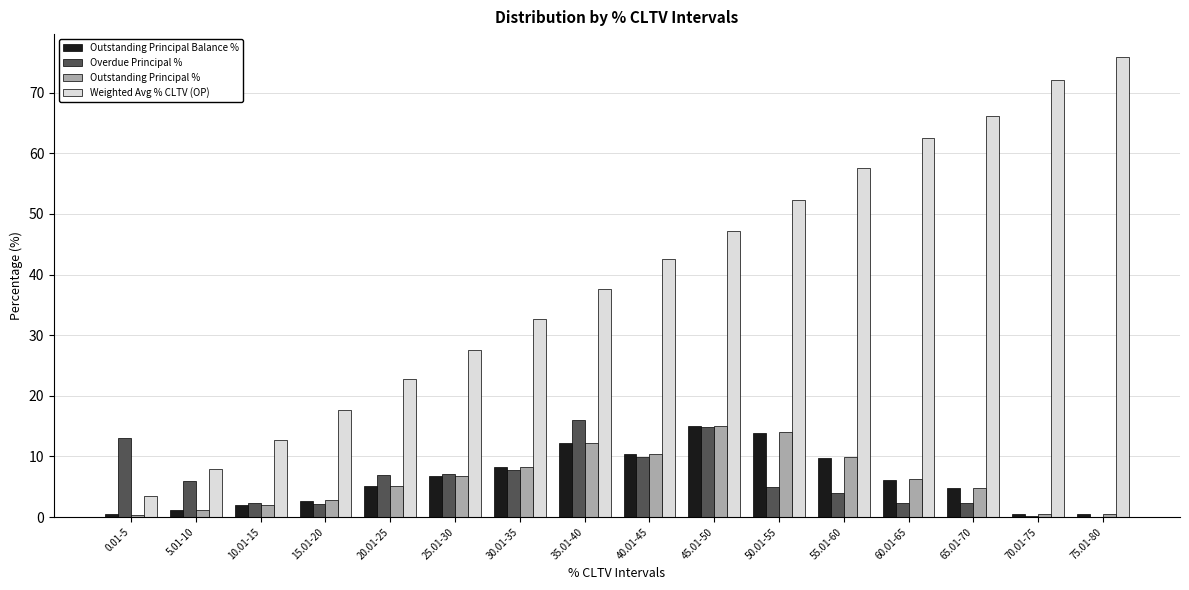

True or false: Outstanding Principal % has a value of 3.7 at 60.01-65.

False